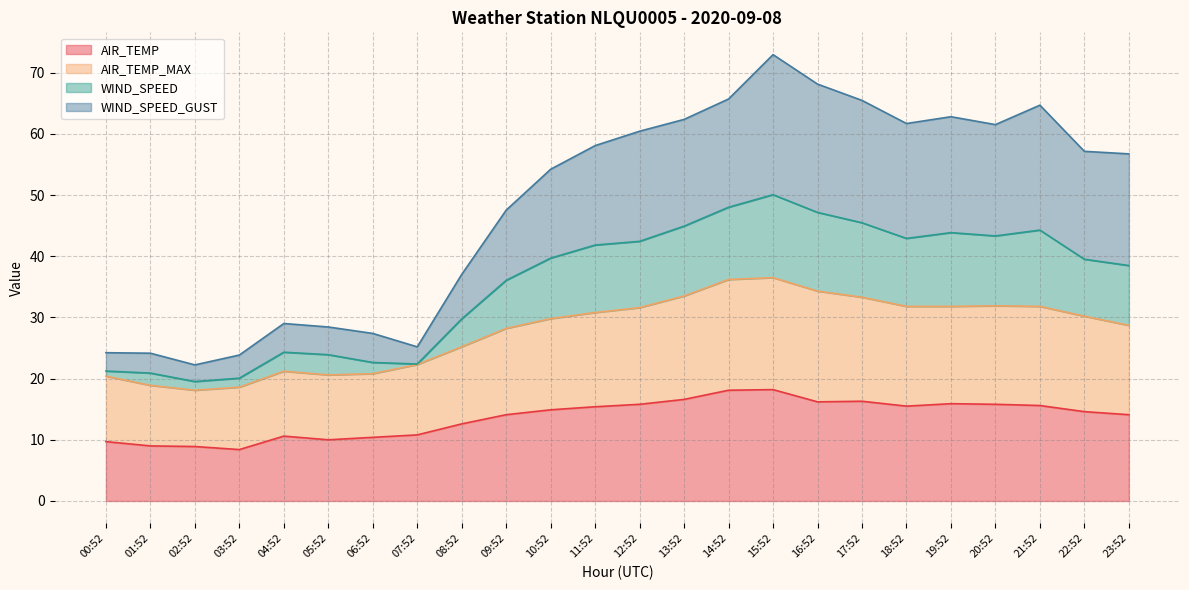

What is the total value across all series at 18:52?

61.7